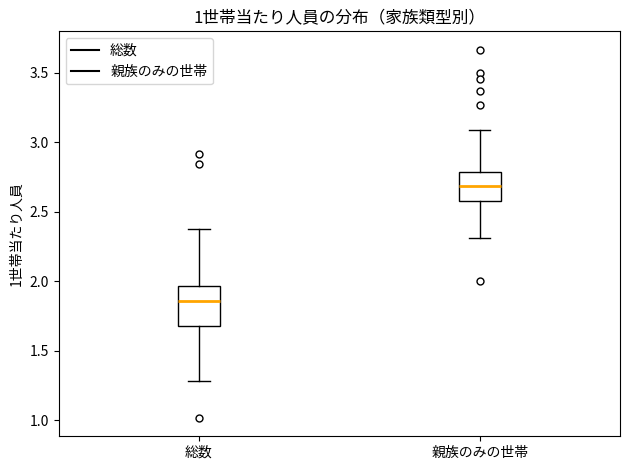

Reading left to right, read every box against the y-axis: the position of its median line, the range the box covers, and the ends of its whiskers. The values are not printed on the chart, so give them approximately, as read against the axis.

総数: median 1.85, box 1.70 to 1.95, whiskers 1.30 to 2.40
親族のみの世帯: median 2.70, box 2.60 to 2.80, whiskers 2.30 to 3.10